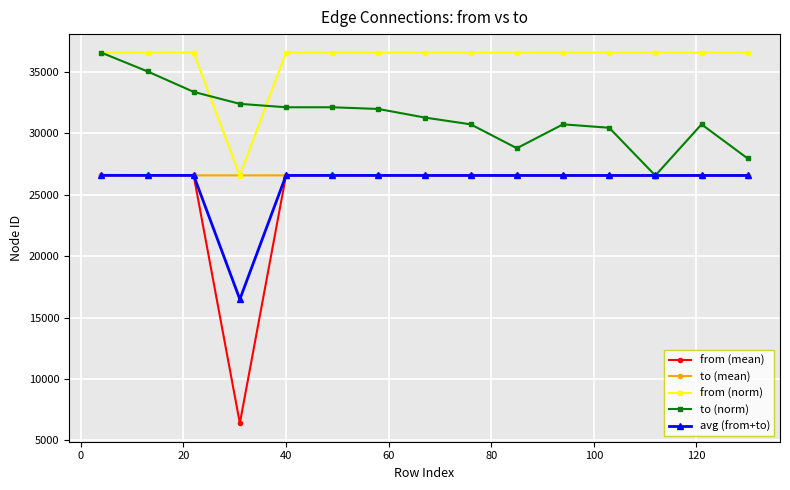

How many lines are shown in the chart?

5